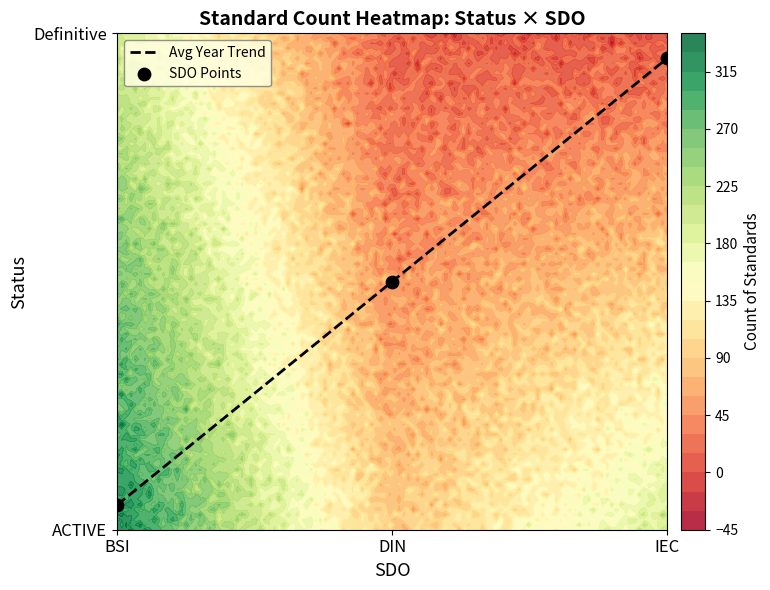

Rank the categories by Avg Year Trend value from highest to lowest.

IEC, DIN, BSI